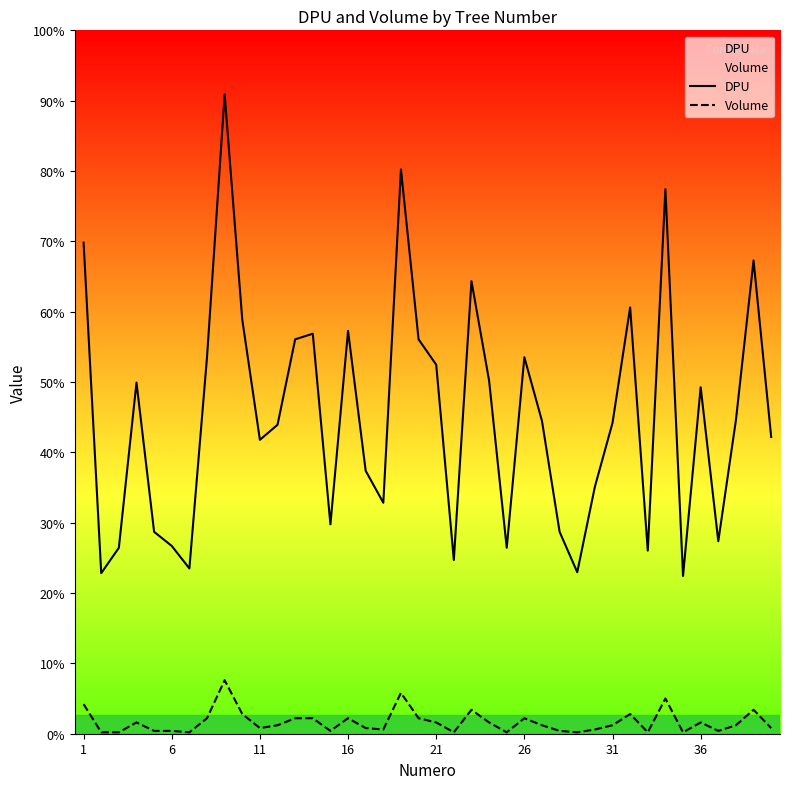

Is this an area chart (filled region under the line)?

No